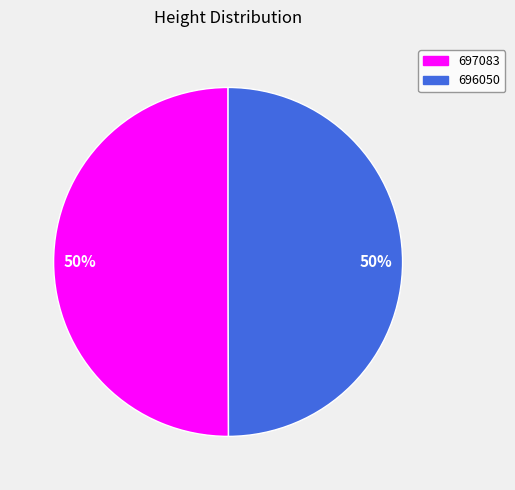

The 697083 slice represents 50% of the pie. True or false?

True